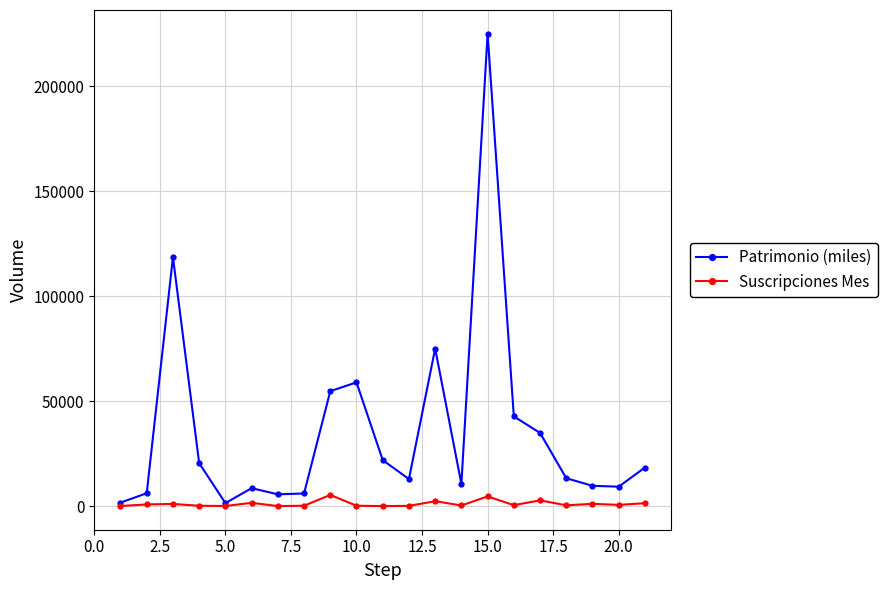

What is the highest value of the Suscripciones Mes series?

5340